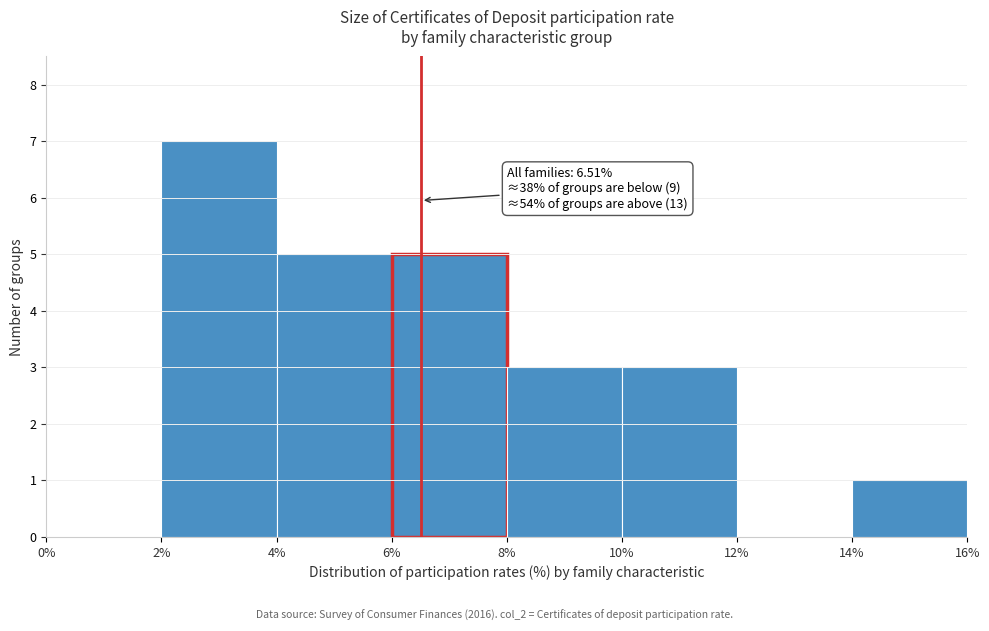

Which range on the x-axis has the tallest bar?

2% to 4%